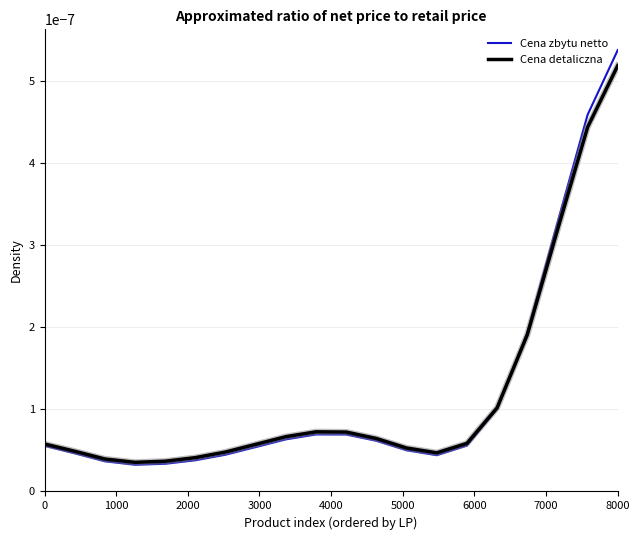

Which series has the widest spread of values?

Cena zbytu netto